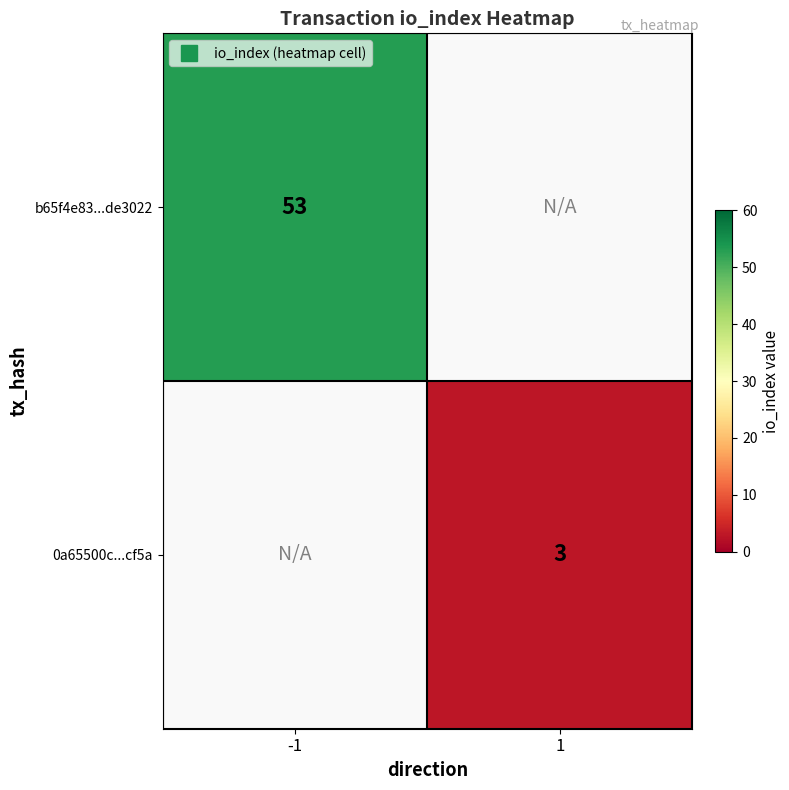

Which category has the highest value across all series?

-1